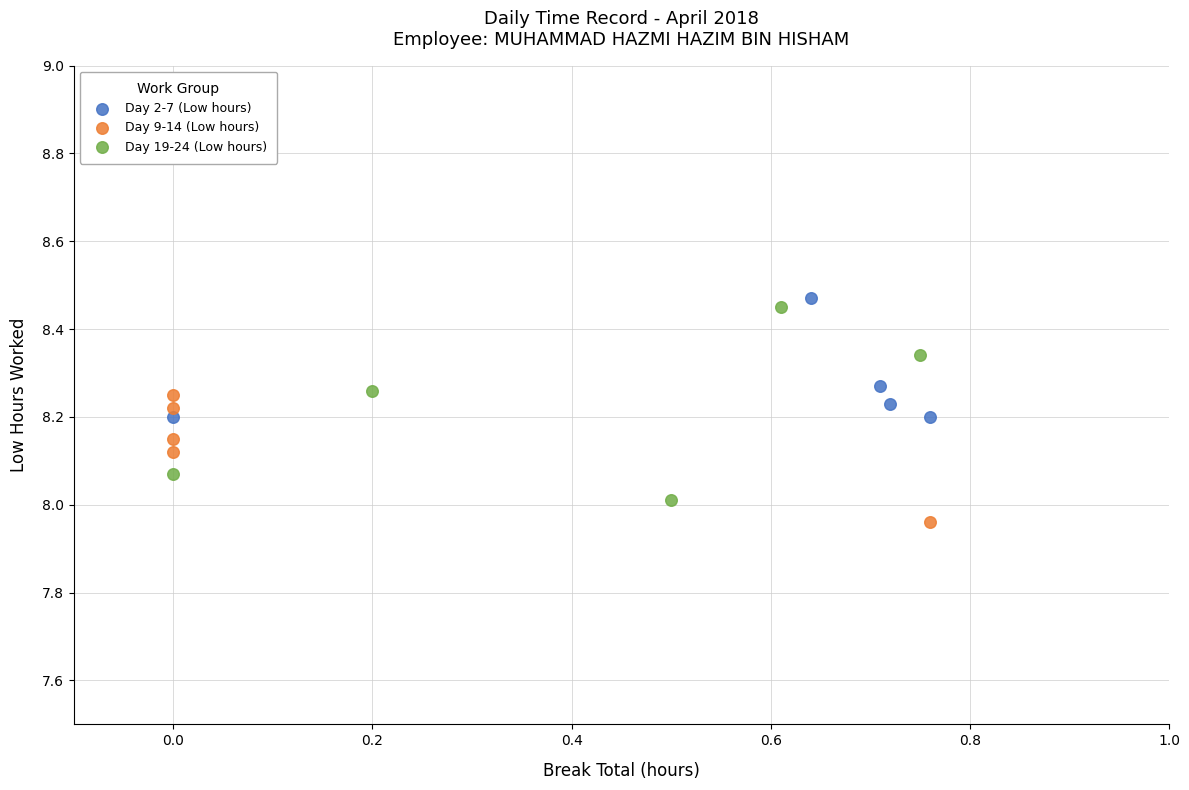

Which series has the widest spread of Y values?

Day 19-24 (Low hours)